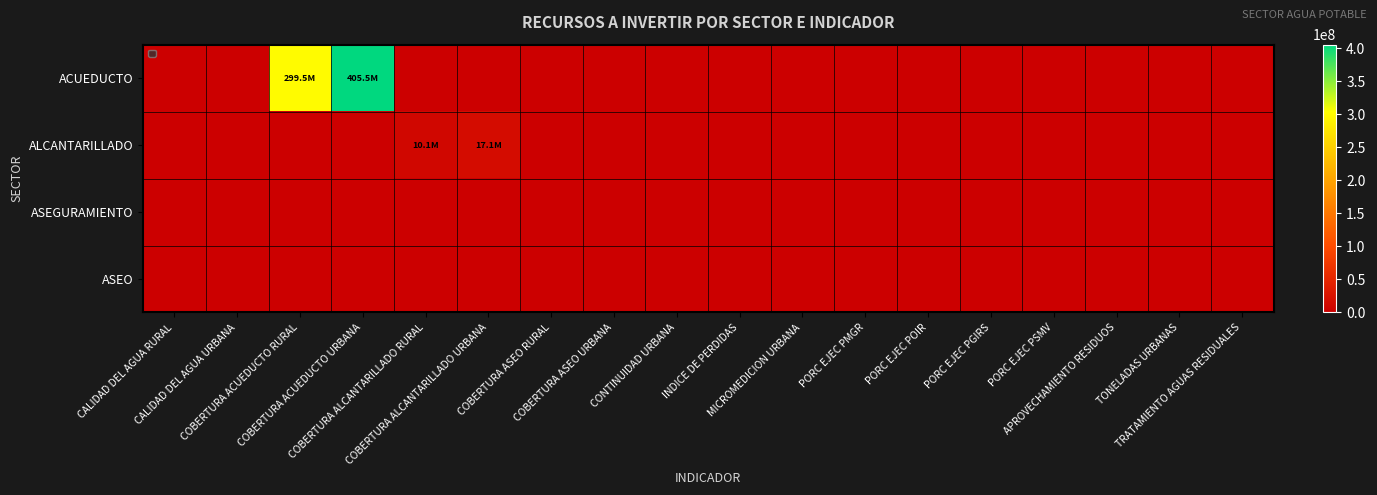

Between COBERTURA ACUEDUCTO RURAL and TONELADAS URBANAS, which series saw the biggest shift?

ACUEDUCTO